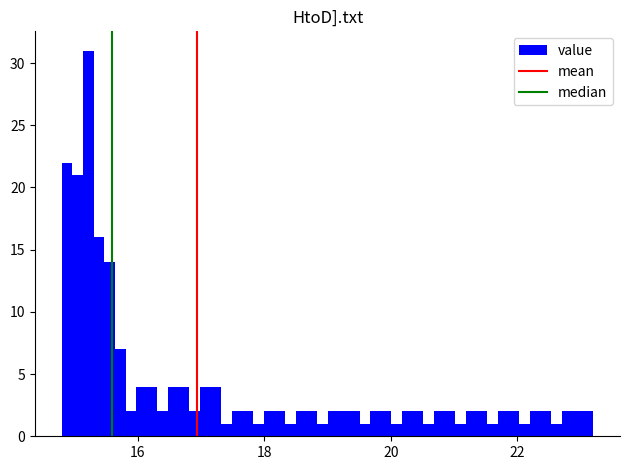

Read against the x-axis, roughly where is the centre of the tallest bar?

15.2